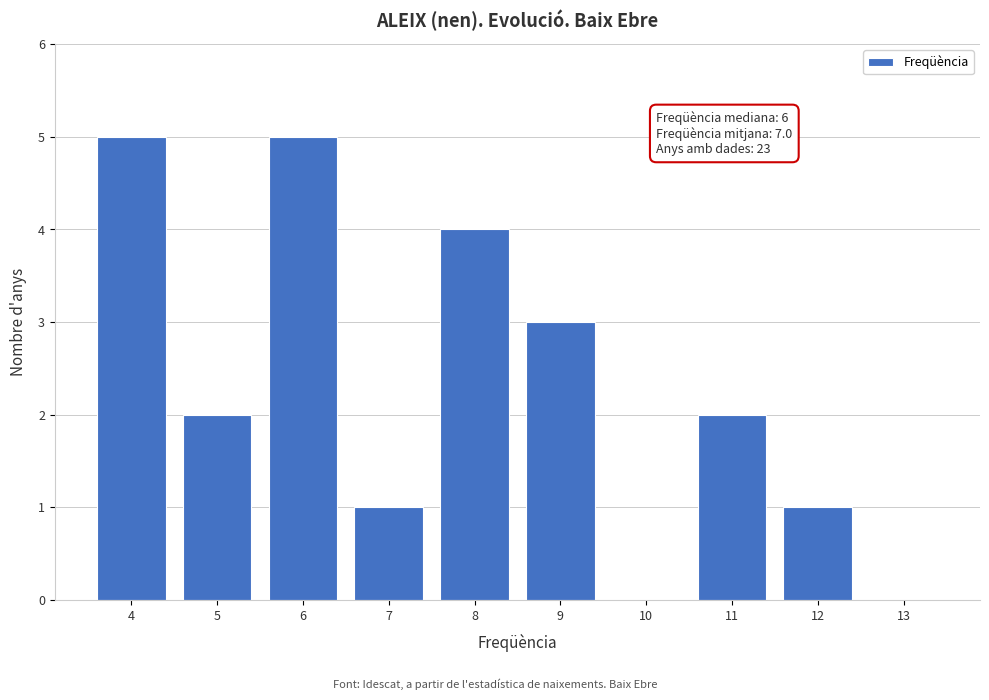

Reading left to right, transcribe all the data shown in this chart.

4=5	5=2	6=5	7=1	8=4	9=3	10=0	11=2	12=1	13=0